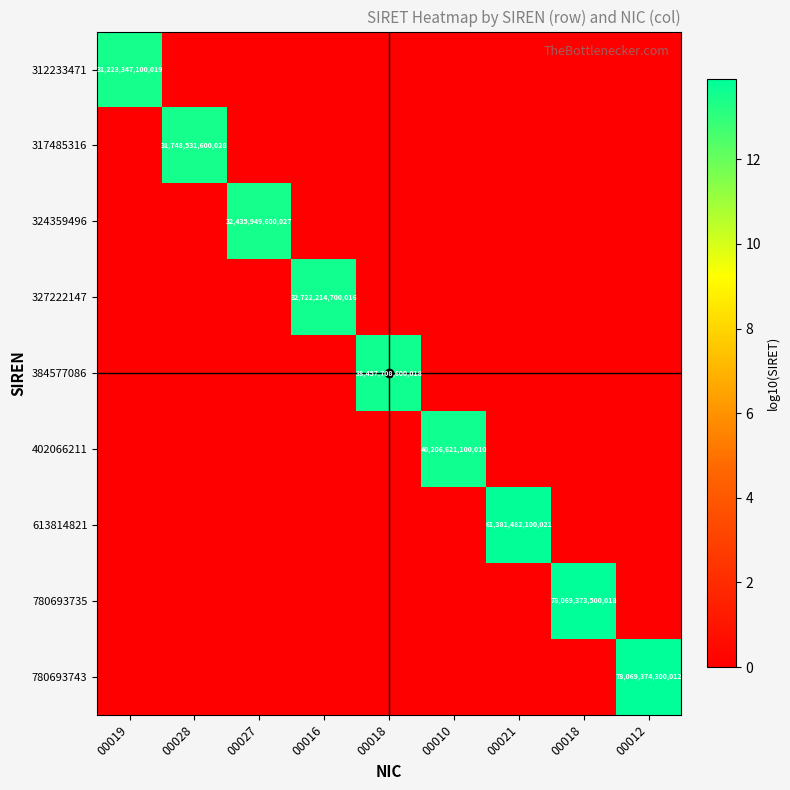

The value of 780693743 at 00019 is 0.0. True or false?

True